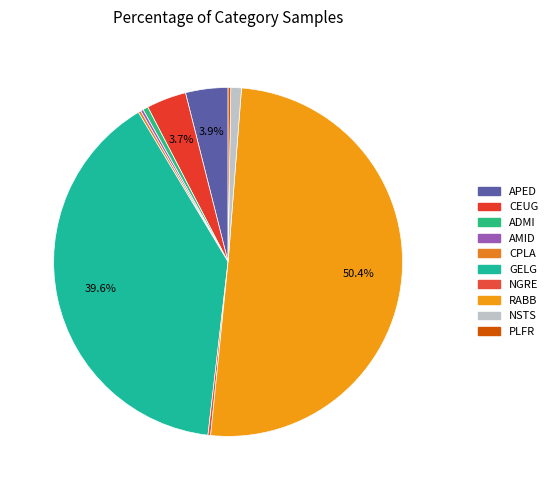

Which slice is the smallest?

AMID